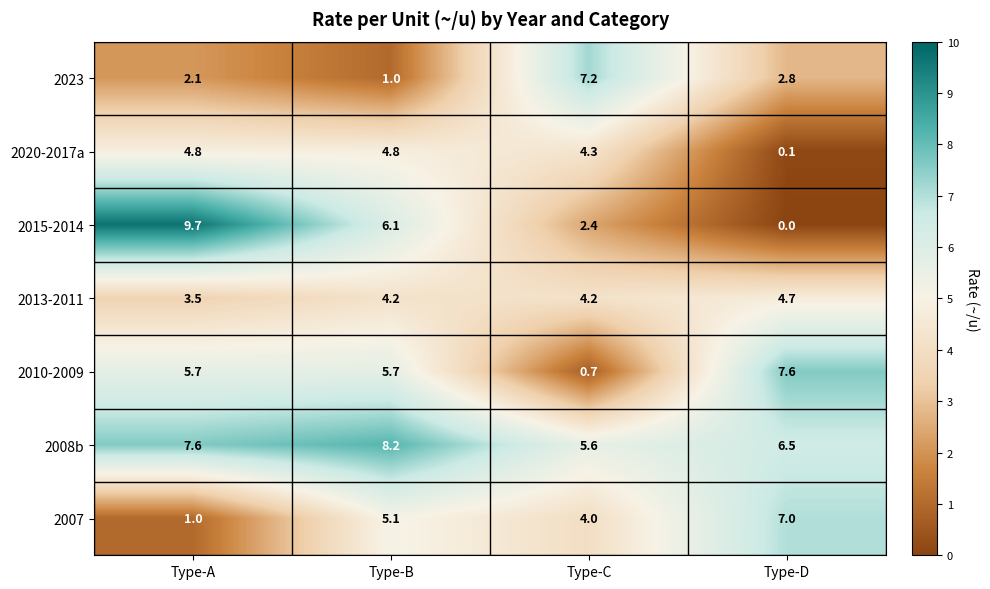

Reading right to left, what are all the values shown in this chart?

2023: 2.8	7.2	1.0	2.1
2020-2017a: 0.1	4.3	4.8	4.8
2015-2014: 0.0	2.4	6.1	9.7
2013-2011: 4.7	4.2	4.2	3.5
2010-2009: 7.6	0.7	5.7	5.7
2008b: 6.5	5.6	8.2	7.6
2007: 7.0	4.0	5.1	1.0